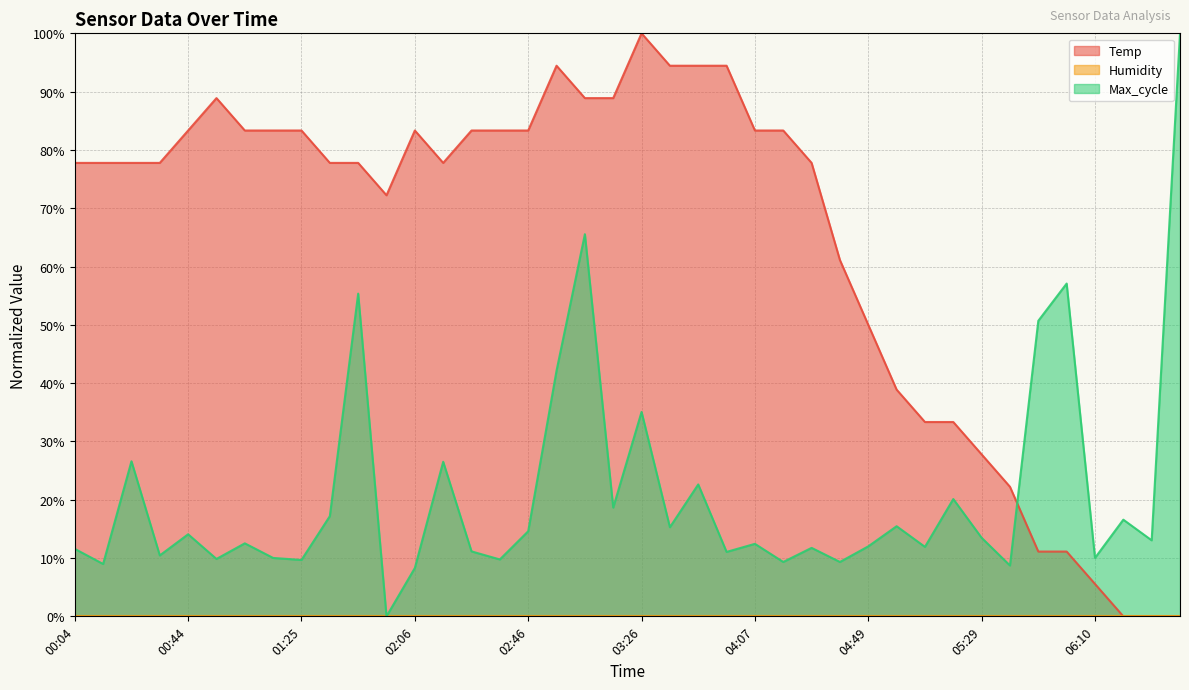

What is the maximum value for Max_cycle?

100.0